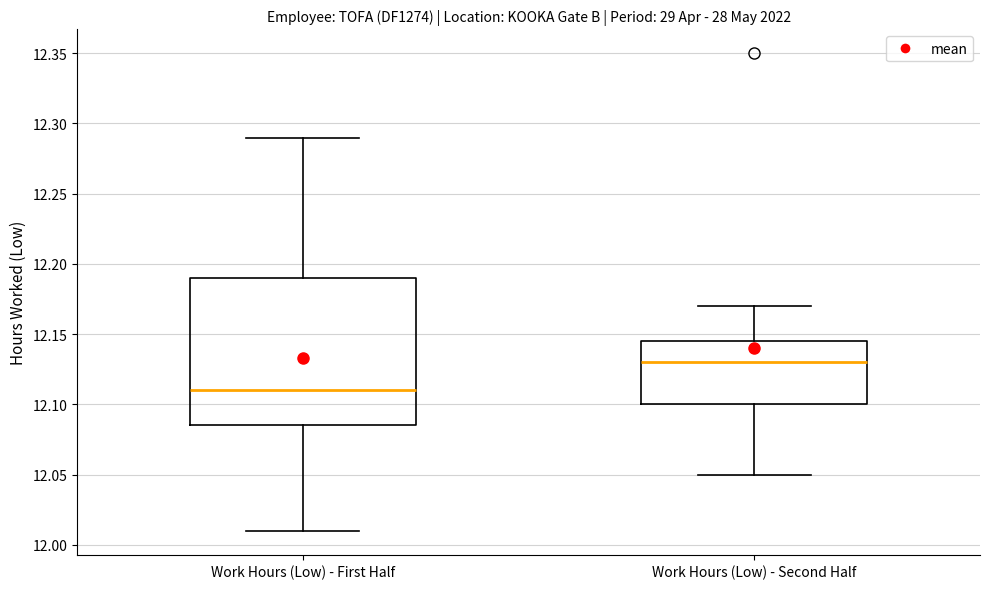

Which box is the tallest, from its lower edge to its upper edge?

Work Hours (Low) - First Half